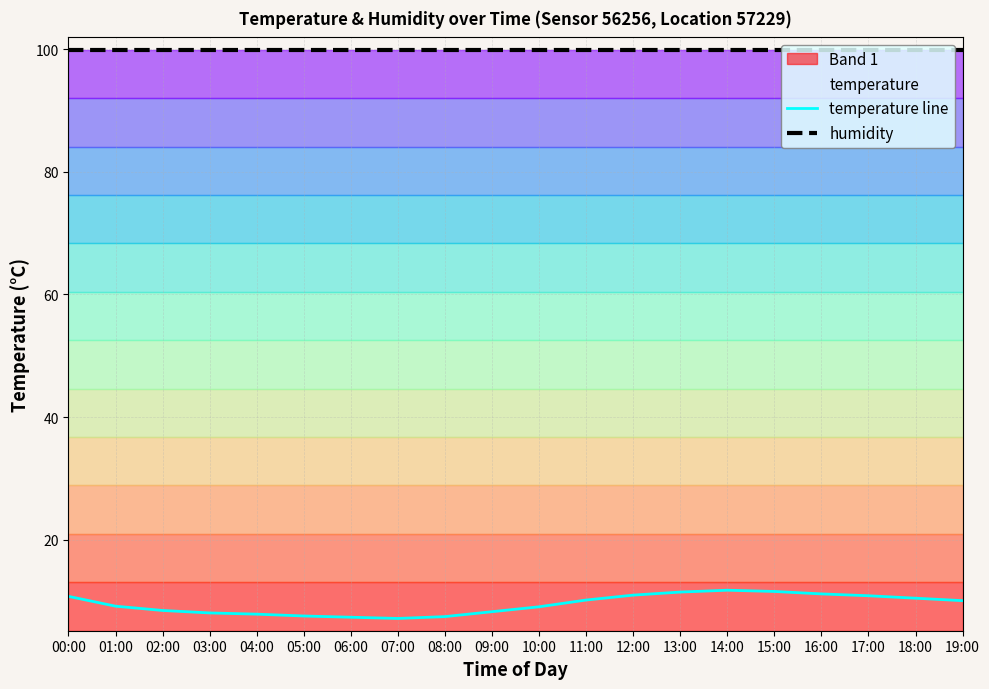

What is the value of the temperature line point at the 18th from the left?

10.9